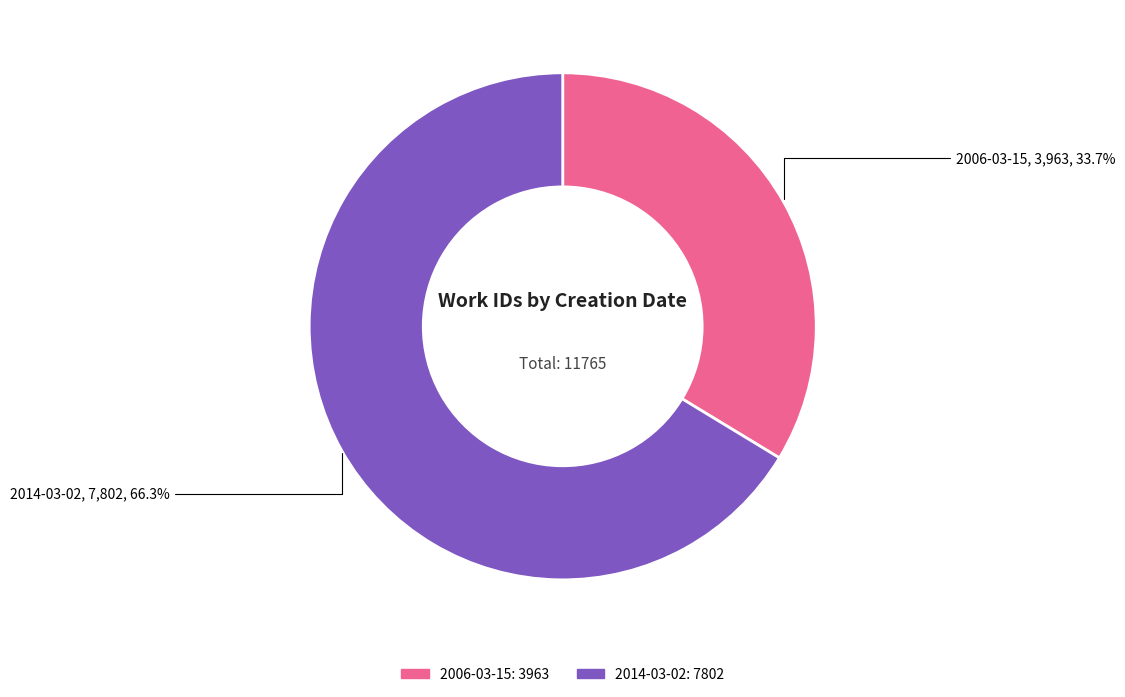

What percentage is the 2006-03-15 slice, to the nearest percent?

34%